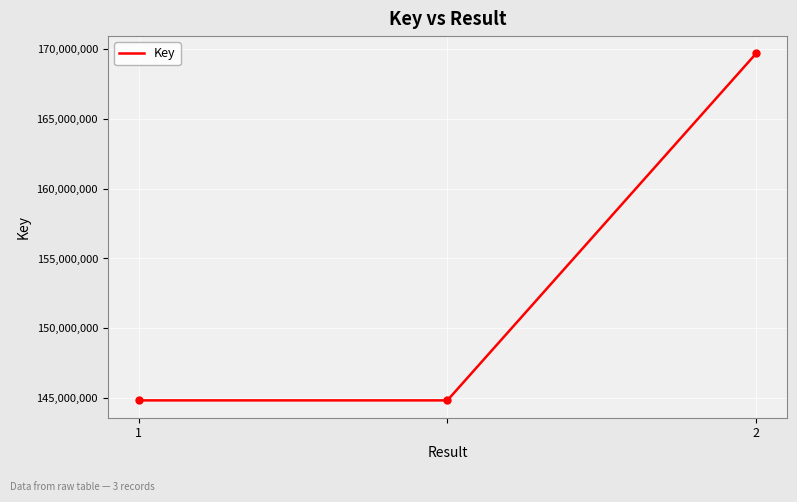

What is the difference between the maximum and minimum values?

24849588